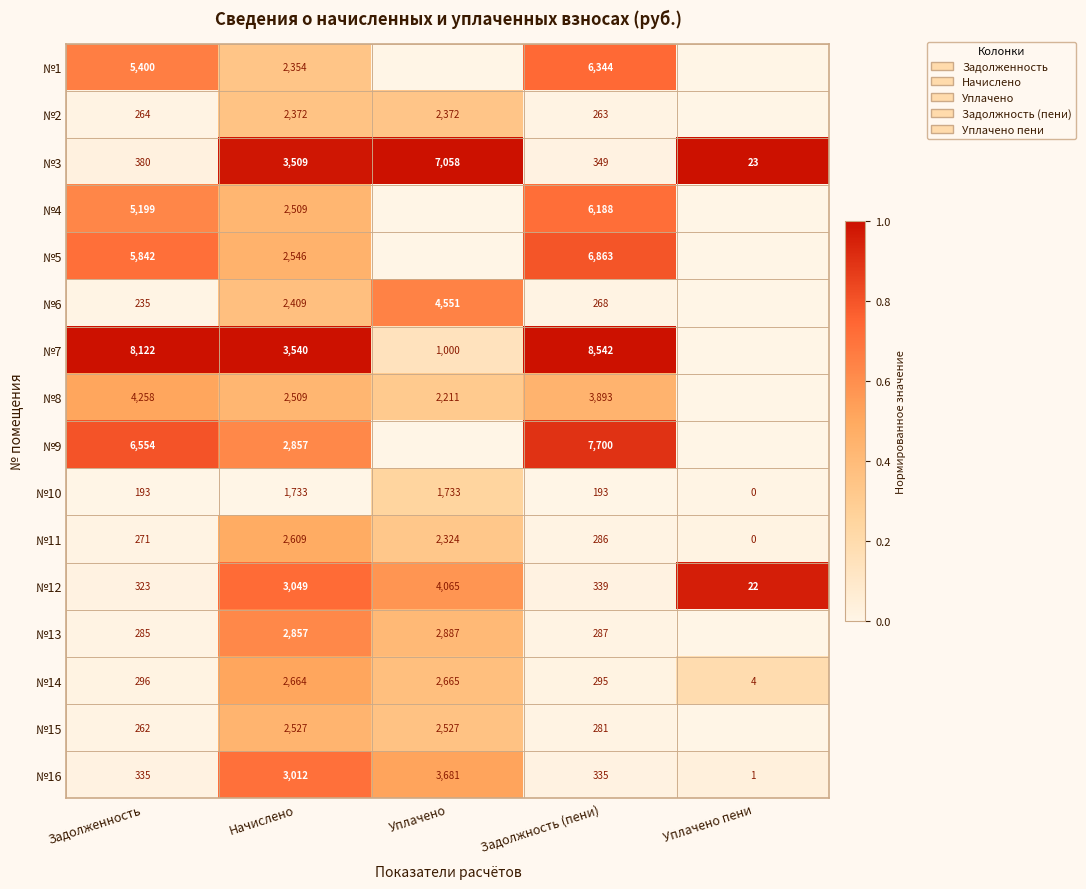

Is the value of №14 at Уплачено пени greater than the value of №6 at Задолженность?

No